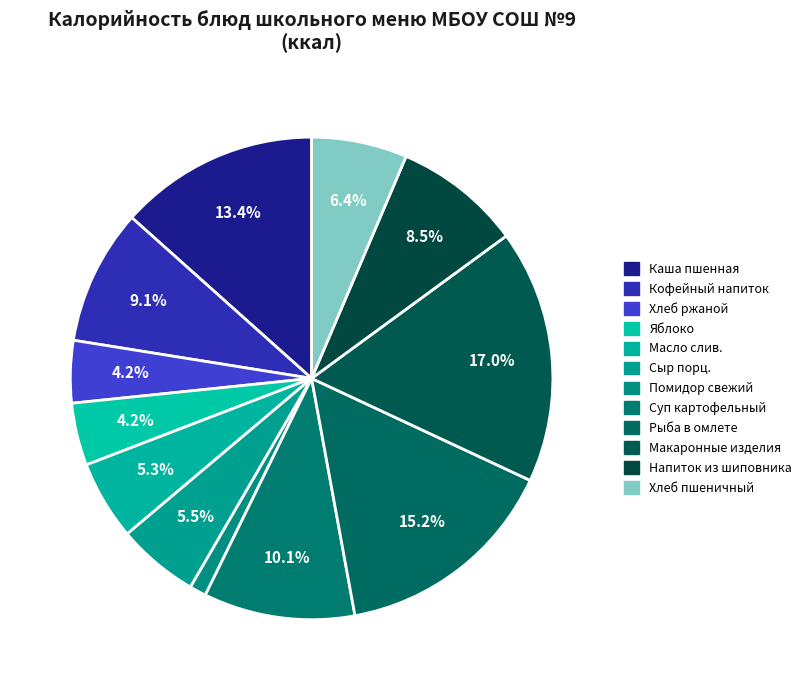

To the nearest percent, what is the average slice percentage?

8%